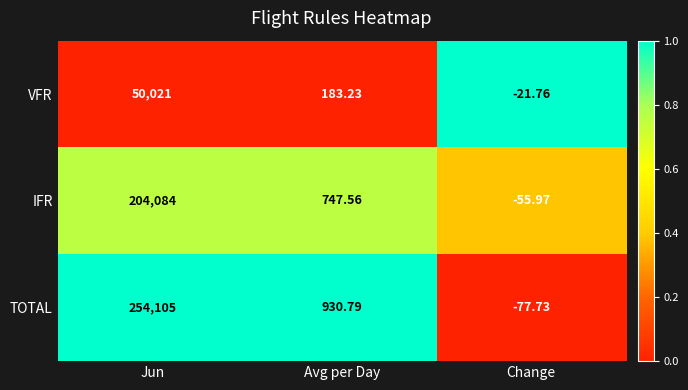

Where does the VFR series first go above 183?

Jun